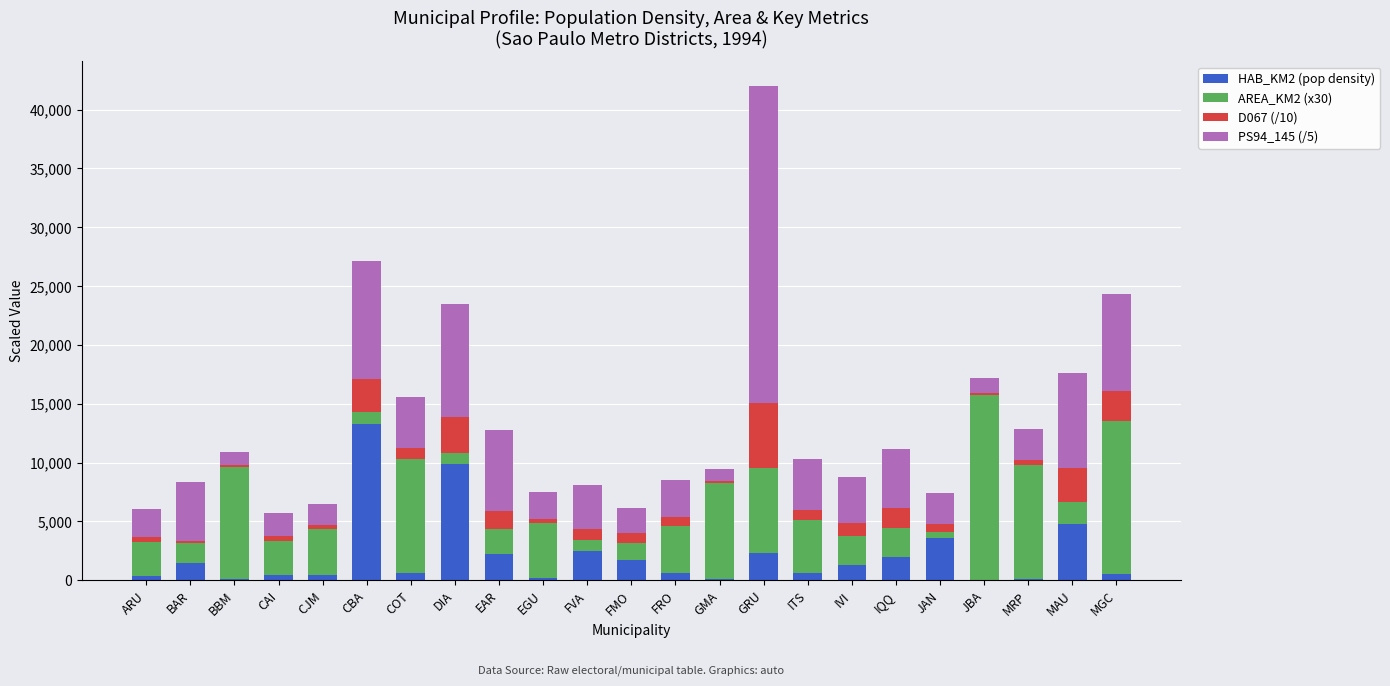

At which category is the sum across all series the highest?

GRU